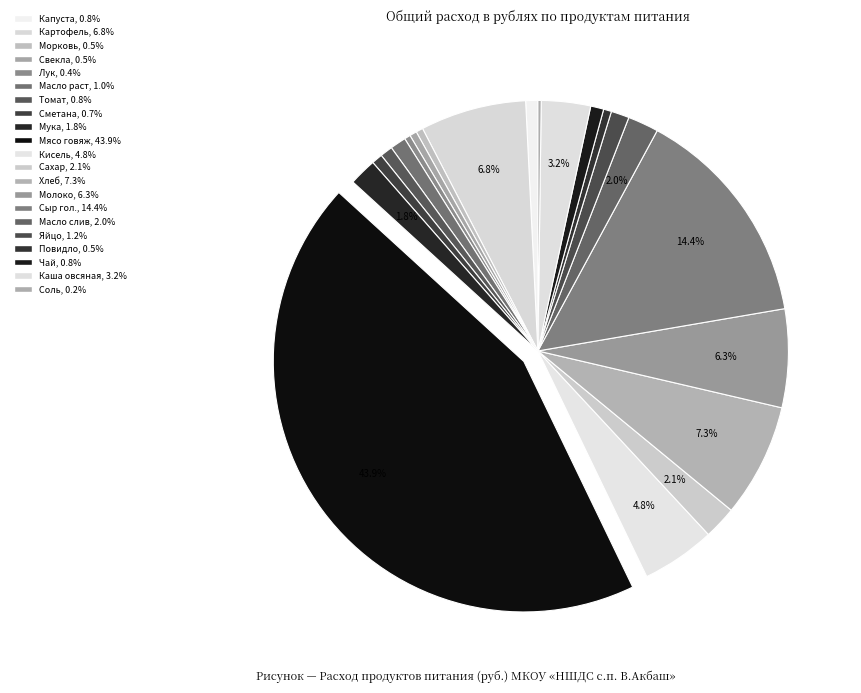

Does any single category account for the majority?

No